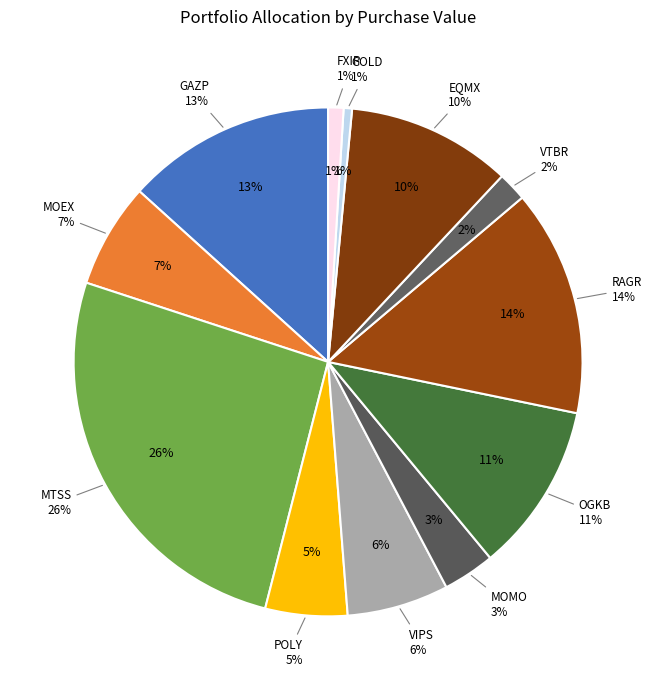

Is it true that GOLD
GOLD ETF is 1% of the pie?

True